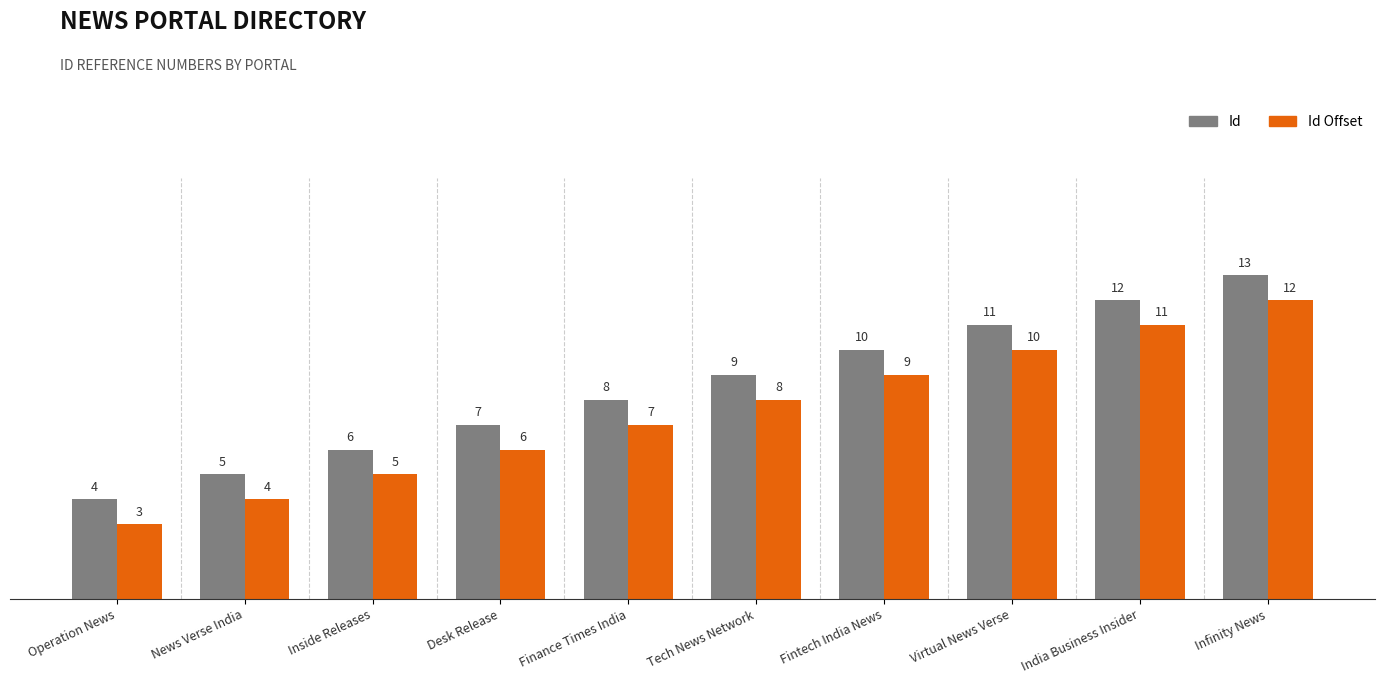

Which series has the largest total across all categories?

Id